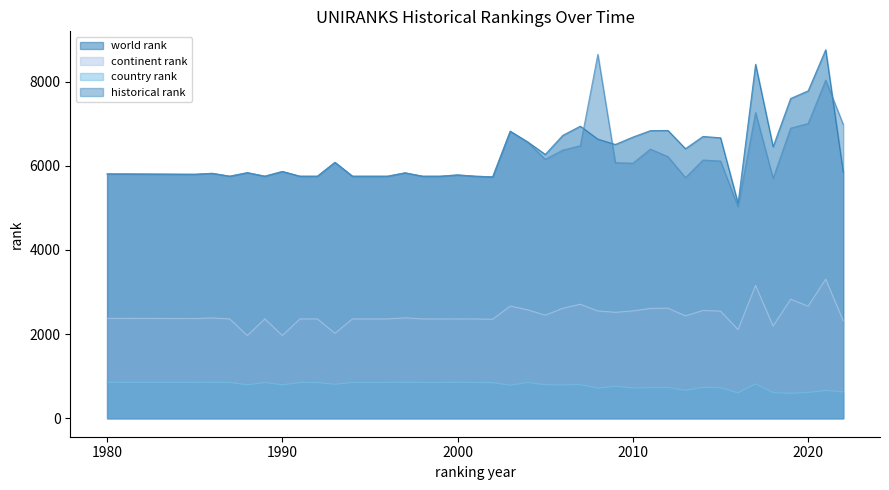

What is the minimum value shown in the chart?

593.0